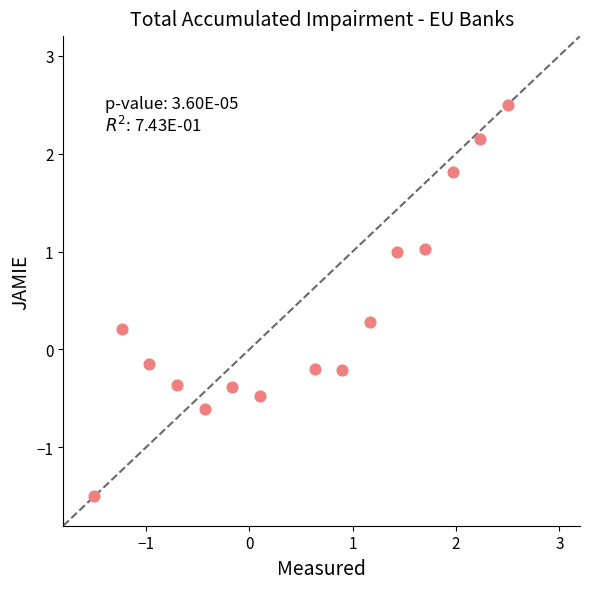

What is the range of X values (max minus min)?

4.0